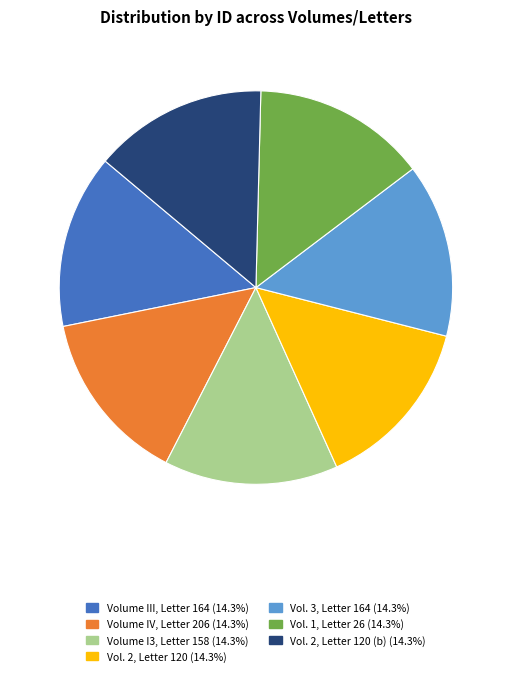

Is there a majority slice in this chart?

No